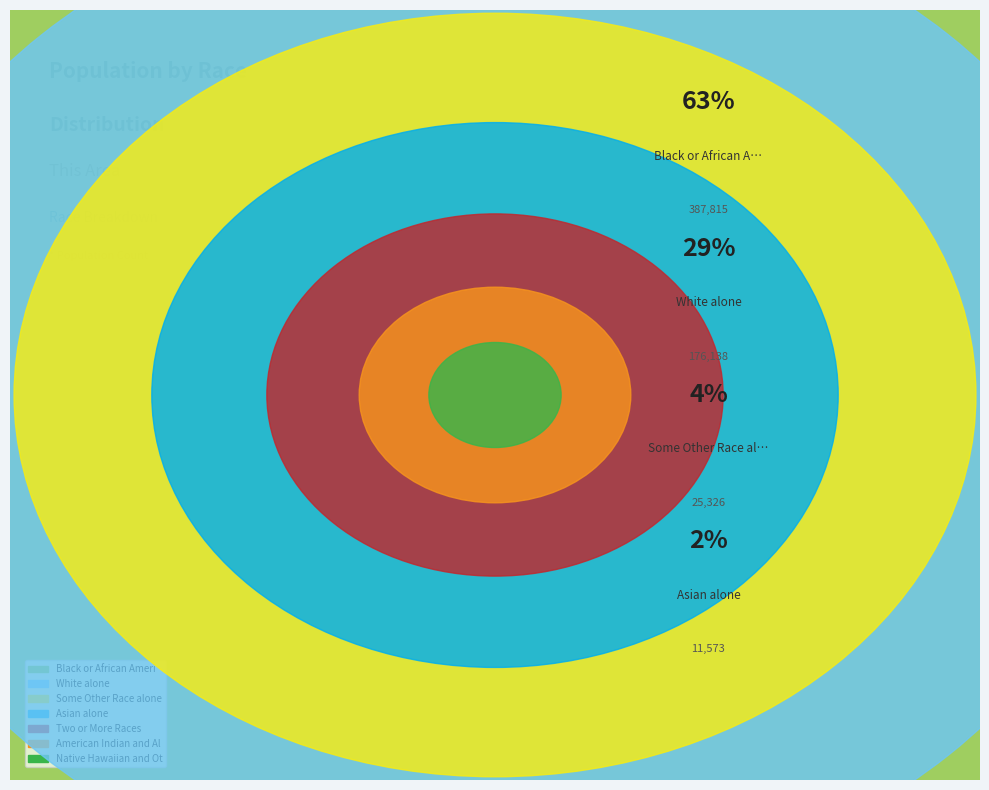

How many segments does this pie chart have?

7